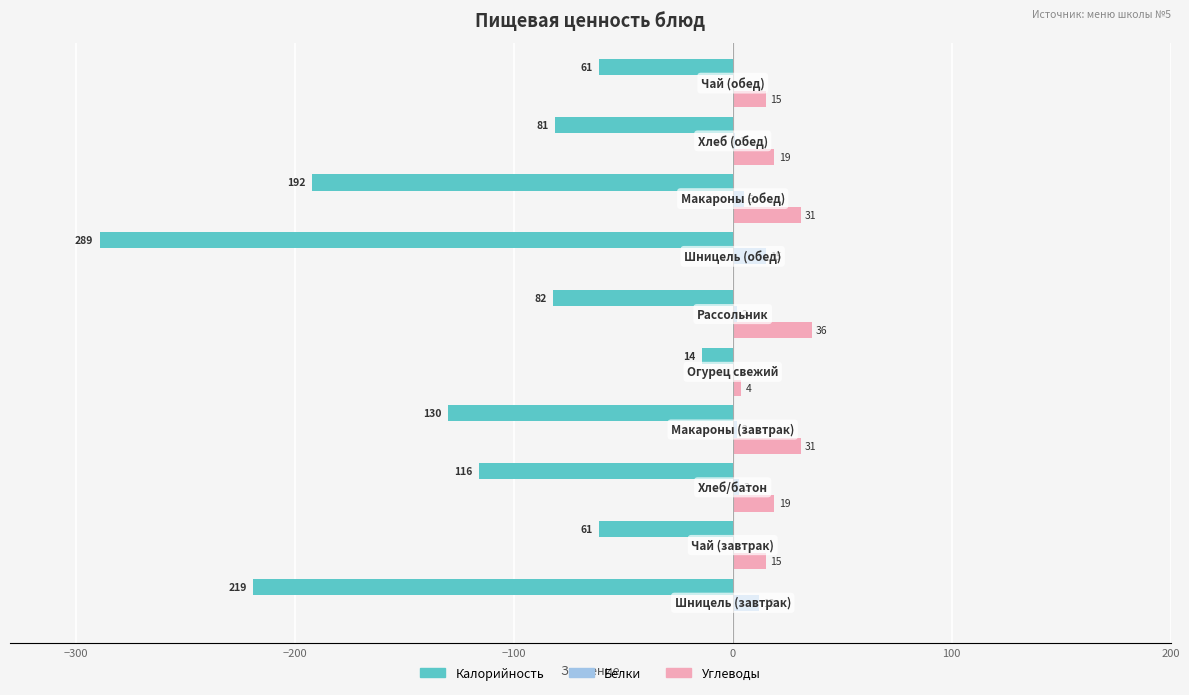

What is the sum of all Углеводы values?

170